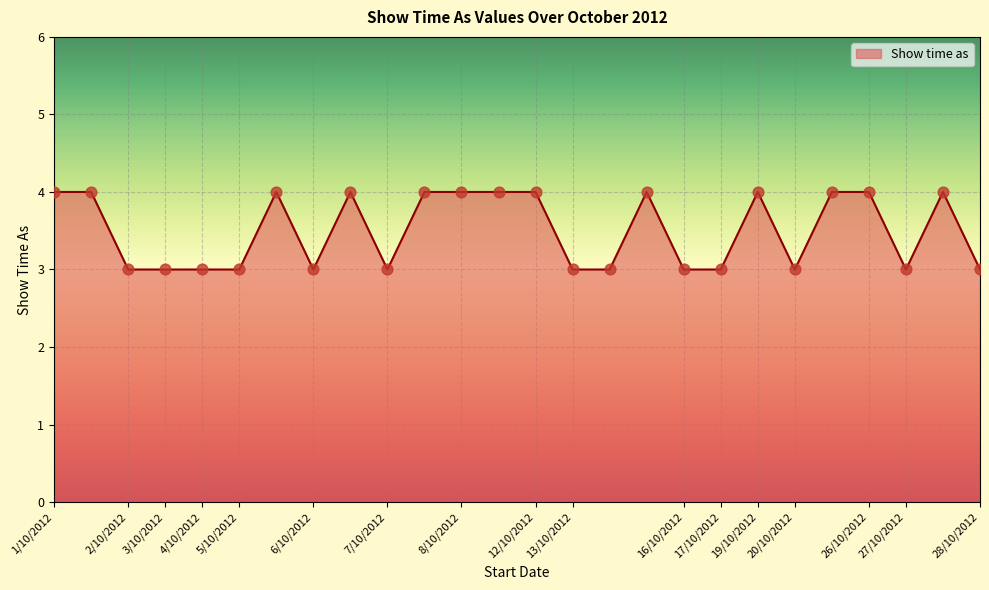

What is the smallest value displayed?

3